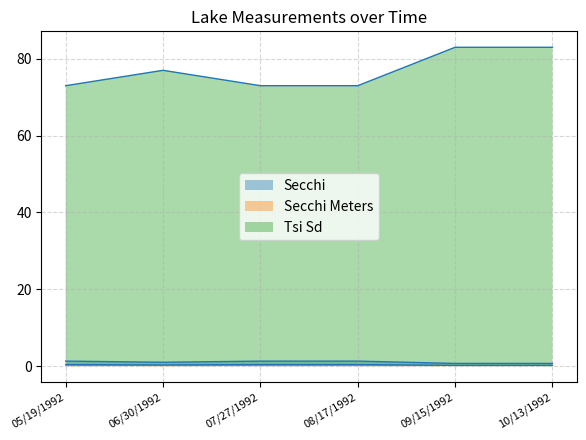

True or false: Tsi Sd has a value of 73.0 at 05/19/1992.

True